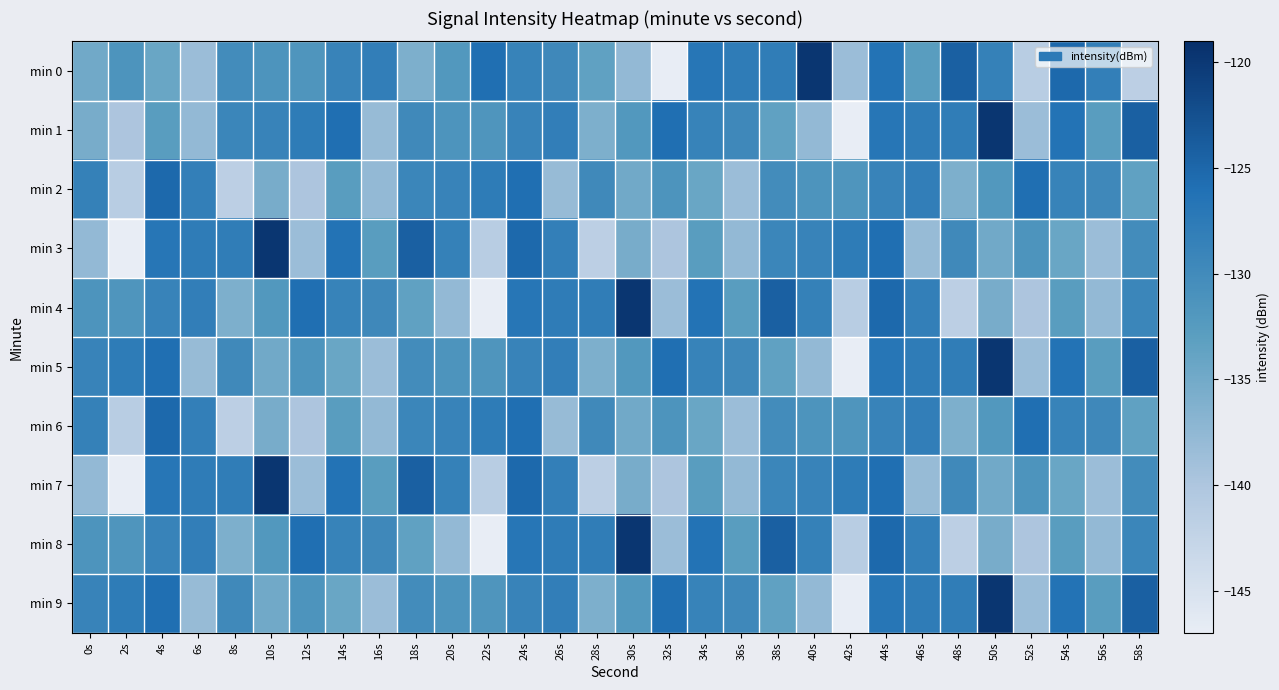

Reading right to left, list all the values displayed in this chart.

min 0: 58s=-141.7	56s=-128.3	54s=-125.2	52s=-141.3	50s=-128.4	48s=-124.3	46s=-132.9	44s=-126.4	42s=-138.4	40s=-119.8	38s=-127.9	36s=-127.8	34s=-126.8	32s=-146.9	30s=-137.8	28s=-133.5	26s=-129.7	24s=-128.8	22s=-125.8	20s=-132.0	18s=-136.0	16s=-128.2	14s=-128.9	12s=-131.6	10s=-131.4	8s=-130.3	6s=-138.4	4s=-134.3	2s=-131.5	0s=-134.9
min 1: 58s=-124.3	56s=-132.9	54s=-126.4	52s=-138.4	50s=-119.8	48s=-127.9	46s=-127.8	44s=-126.8	42s=-146.9	40s=-137.8	38s=-133.5	36s=-129.7	34s=-128.8	32s=-125.8	30s=-132.0	28s=-136.0	26s=-128.2	24s=-128.9	22s=-131.6	20s=-131.4	18s=-129.8	16s=-138.1	14s=-125.8	12s=-127.7	10s=-128.9	8s=-129.3	6s=-137.8	4s=-132.8	2s=-139.9	0s=-135.4
min 2: 58s=-133.5	56s=-129.7	54s=-128.8	52s=-125.8	50s=-132.0	48s=-136.0	46s=-128.2	44s=-128.9	42s=-131.6	40s=-131.4	38s=-130.3	36s=-138.4	34s=-134.3	32s=-131.5	30s=-134.9	28s=-129.8	26s=-138.1	24s=-125.8	22s=-127.7	20s=-128.9	18s=-129.3	16s=-137.8	14s=-132.8	12s=-139.9	10s=-135.4	8s=-141.7	6s=-128.3	4s=-125.2	2s=-141.3	0s=-128.4
min 3: 58s=-130.3	56s=-138.4	54s=-134.3	52s=-131.5	50s=-134.9	48s=-129.8	46s=-138.1	44s=-125.8	42s=-127.7	40s=-128.9	38s=-129.3	36s=-137.8	34s=-132.8	32s=-139.9	30s=-135.4	28s=-141.7	26s=-128.3	24s=-125.2	22s=-141.3	20s=-128.4	18s=-124.3	16s=-132.9	14s=-126.4	12s=-138.4	10s=-119.8	8s=-127.9	6s=-127.8	4s=-126.8	2s=-146.9	0s=-137.8
min 4: 58s=-129.3	56s=-137.8	54s=-132.8	52s=-139.9	50s=-135.4	48s=-141.7	46s=-128.3	44s=-125.2	42s=-141.3	40s=-128.4	38s=-124.3	36s=-132.9	34s=-126.4	32s=-138.4	30s=-119.8	28s=-127.9	26s=-127.8	24s=-126.8	22s=-146.9	20s=-137.8	18s=-133.5	16s=-129.7	14s=-128.8	12s=-125.8	10s=-132.0	8s=-136.0	6s=-128.2	4s=-128.9	2s=-131.6	0s=-131.4
min 5: 58s=-124.3	56s=-132.9	54s=-126.4	52s=-138.4	50s=-119.8	48s=-127.9	46s=-127.8	44s=-126.8	42s=-146.9	40s=-137.8	38s=-133.5	36s=-129.7	34s=-128.8	32s=-125.8	30s=-132.0	28s=-136.0	26s=-128.2	24s=-128.9	22s=-131.6	20s=-131.4	18s=-130.3	16s=-138.4	14s=-134.3	12s=-131.5	10s=-134.9	8s=-129.8	6s=-138.1	4s=-125.8	2s=-127.7	0s=-128.9
min 6: 58s=-133.5	56s=-129.7	54s=-128.8	52s=-125.8	50s=-132.0	48s=-136.0	46s=-128.2	44s=-128.9	42s=-131.6	40s=-131.4	38s=-130.3	36s=-138.4	34s=-134.3	32s=-131.5	30s=-134.9	28s=-129.8	26s=-138.1	24s=-125.8	22s=-127.7	20s=-128.9	18s=-129.3	16s=-137.8	14s=-132.8	12s=-139.9	10s=-135.4	8s=-141.7	6s=-128.3	4s=-125.2	2s=-141.3	0s=-128.4
min 7: 58s=-130.3	56s=-138.4	54s=-134.3	52s=-131.5	50s=-134.9	48s=-129.8	46s=-138.1	44s=-125.8	42s=-127.7	40s=-128.9	38s=-129.3	36s=-137.8	34s=-132.8	32s=-139.9	30s=-135.4	28s=-141.7	26s=-128.3	24s=-125.2	22s=-141.3	20s=-128.4	18s=-124.3	16s=-132.9	14s=-126.4	12s=-138.4	10s=-119.8	8s=-127.9	6s=-127.8	4s=-126.8	2s=-146.9	0s=-137.8
min 8: 58s=-129.3	56s=-137.8	54s=-132.8	52s=-139.9	50s=-135.4	48s=-141.7	46s=-128.3	44s=-125.2	42s=-141.3	40s=-128.4	38s=-124.3	36s=-132.9	34s=-126.4	32s=-138.4	30s=-119.8	28s=-127.9	26s=-127.8	24s=-126.8	22s=-146.9	20s=-137.8	18s=-133.5	16s=-129.7	14s=-128.8	12s=-125.8	10s=-132.0	8s=-136.0	6s=-128.2	4s=-128.9	2s=-131.6	0s=-131.4
min 9: 58s=-124.3	56s=-132.9	54s=-126.4	52s=-138.4	50s=-119.8	48s=-127.9	46s=-127.8	44s=-126.8	42s=-146.9	40s=-137.8	38s=-133.5	36s=-129.7	34s=-128.8	32s=-125.8	30s=-132.0	28s=-136.0	26s=-128.2	24s=-128.9	22s=-131.6	20s=-131.4	18s=-130.3	16s=-138.4	14s=-134.3	12s=-131.5	10s=-134.9	8s=-129.8	6s=-138.1	4s=-125.8	2s=-127.7	0s=-128.9